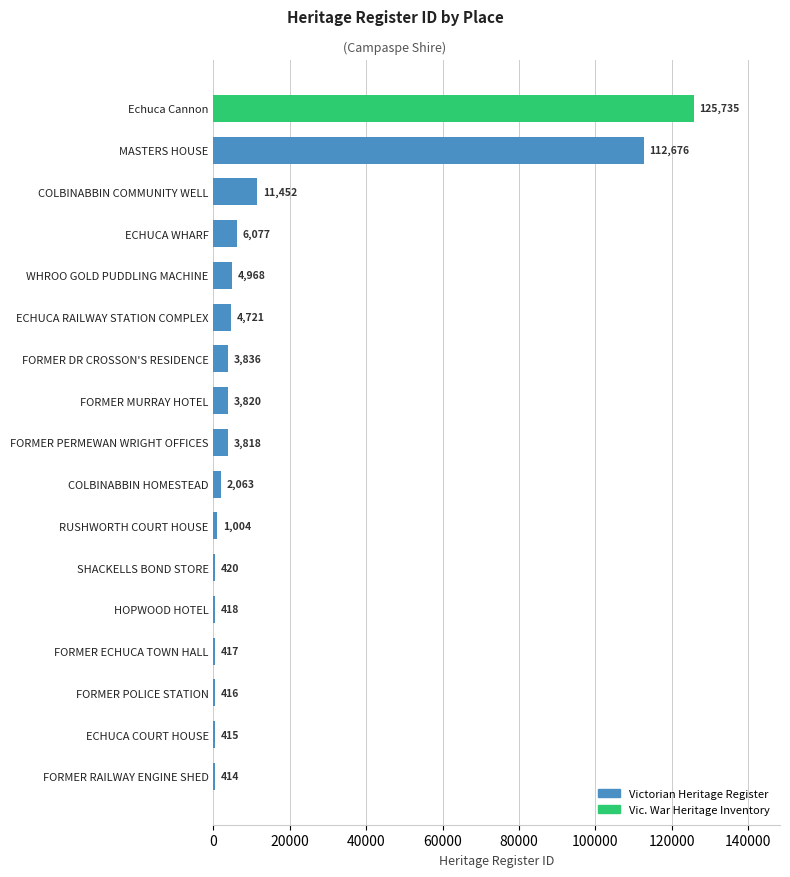

The chart shows a value of 6077 at ECHUCA WHARF. True or false?

True